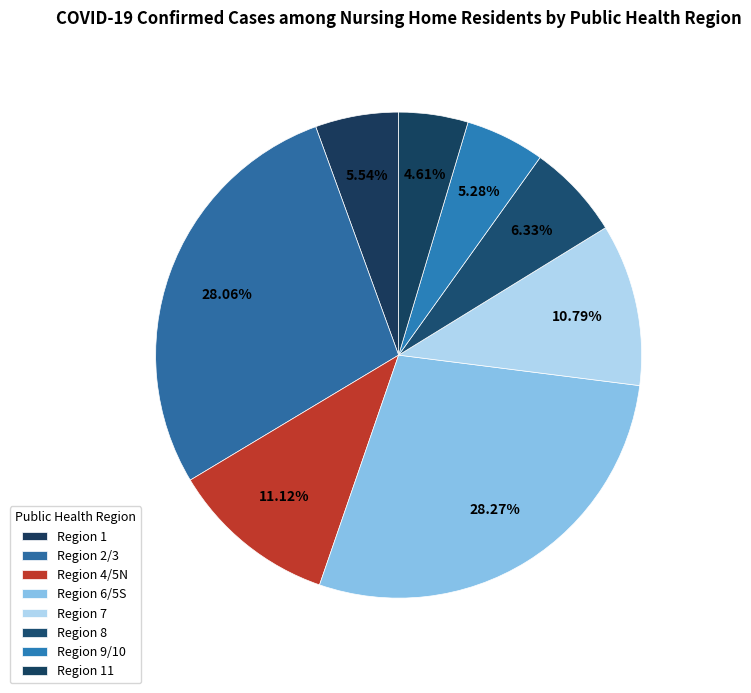

Does any single category account for the majority?

No